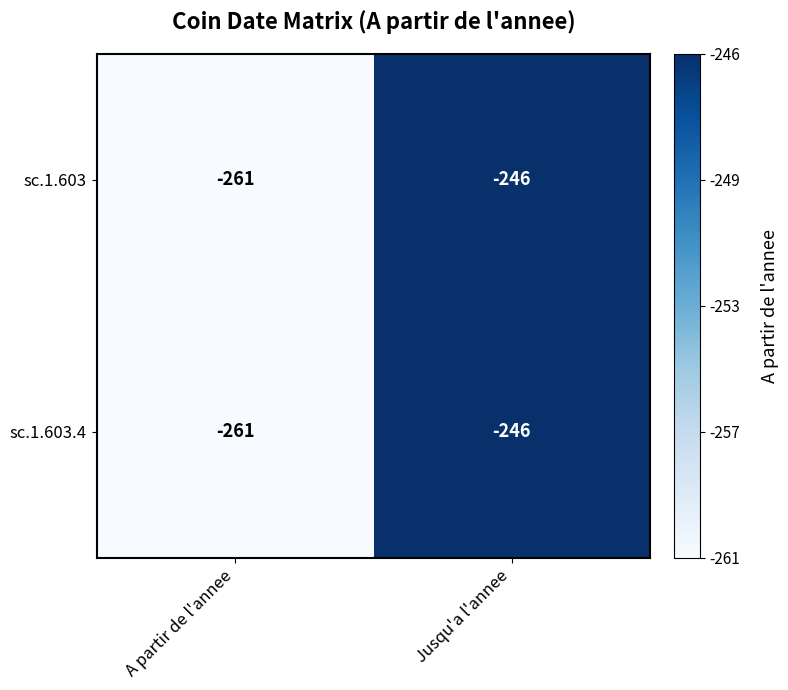

At which category is the sum across all series the highest?

Jusqu'a l'annee